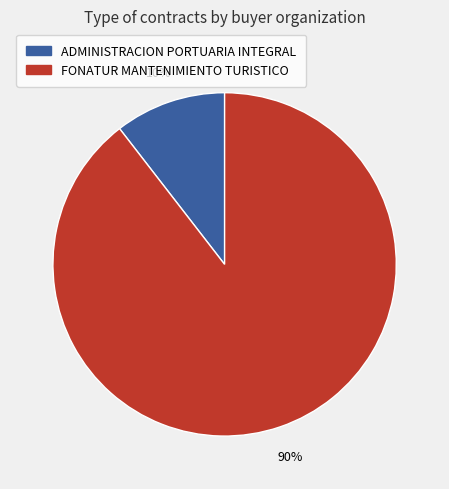

To the nearest percent, what is the combined percentage of FONATUR MANTENIMIENTO TURISTICO and ADMINISTRACION PORTUARIA INTEGRAL?

100%